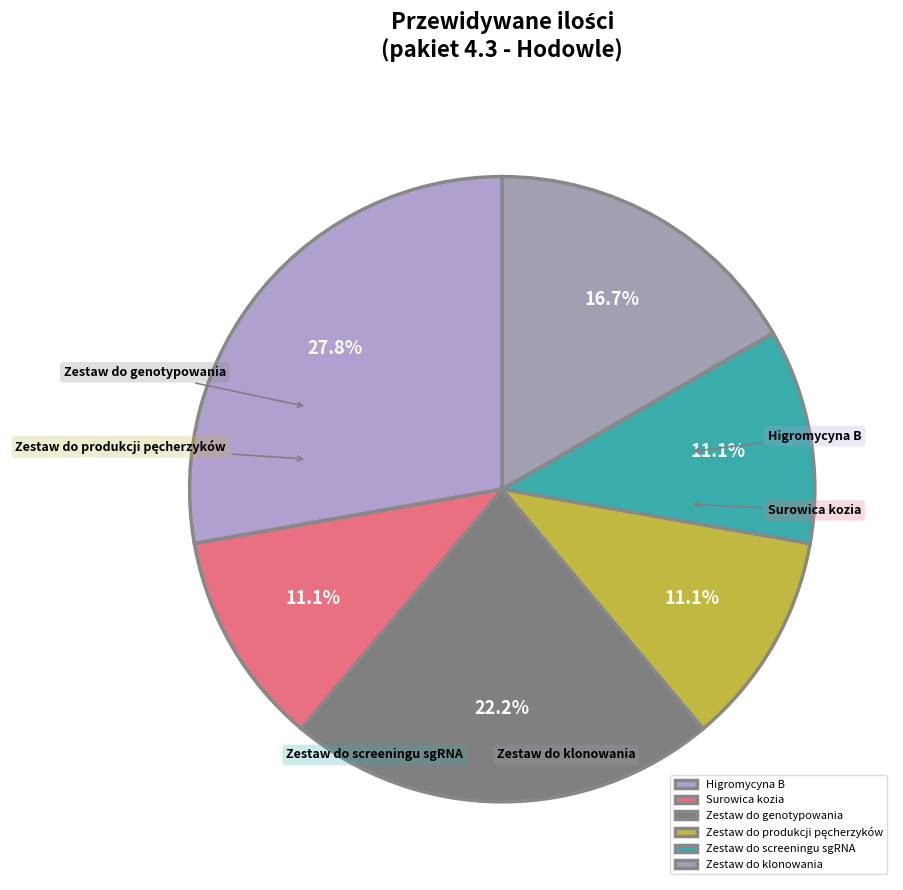

Rank the categories by value from highest to lowest.

Higromycyna B, Zestaw do genotypowania, Zestaw do klonowania, Surowica kozia, Zestaw do produkcji pęcherzyków, Zestaw do screeningu sgRNA